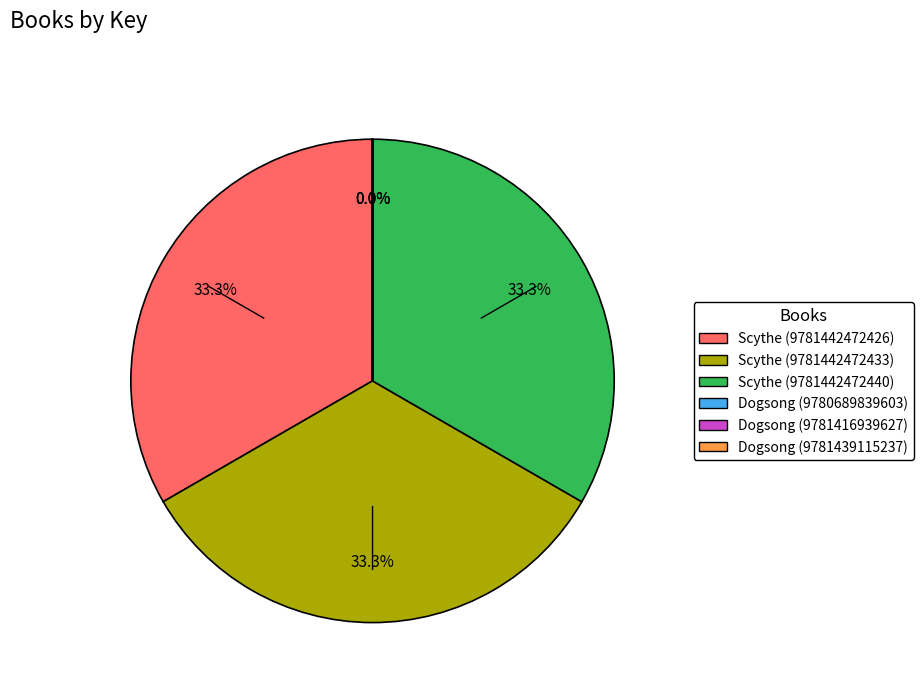

Does Scythe (9781442472426) account for over 50% of the chart?

No